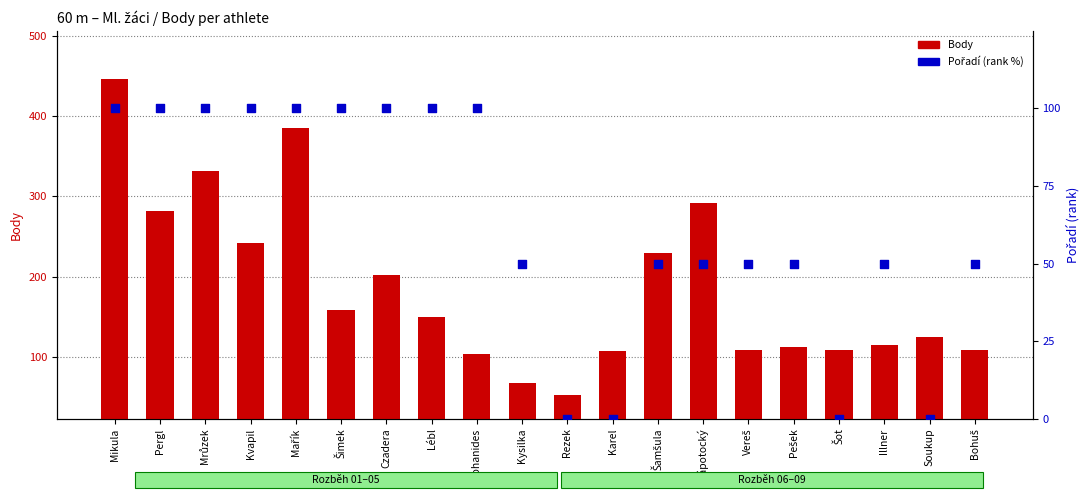

At which category is the sum across all series the highest?

Mikula